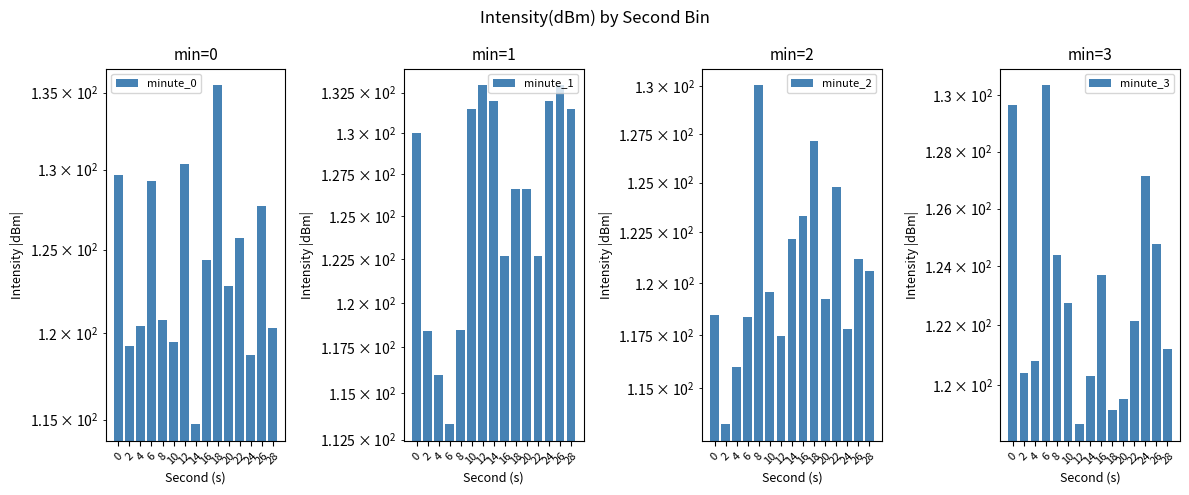

Does the chart contain any negative values?

No